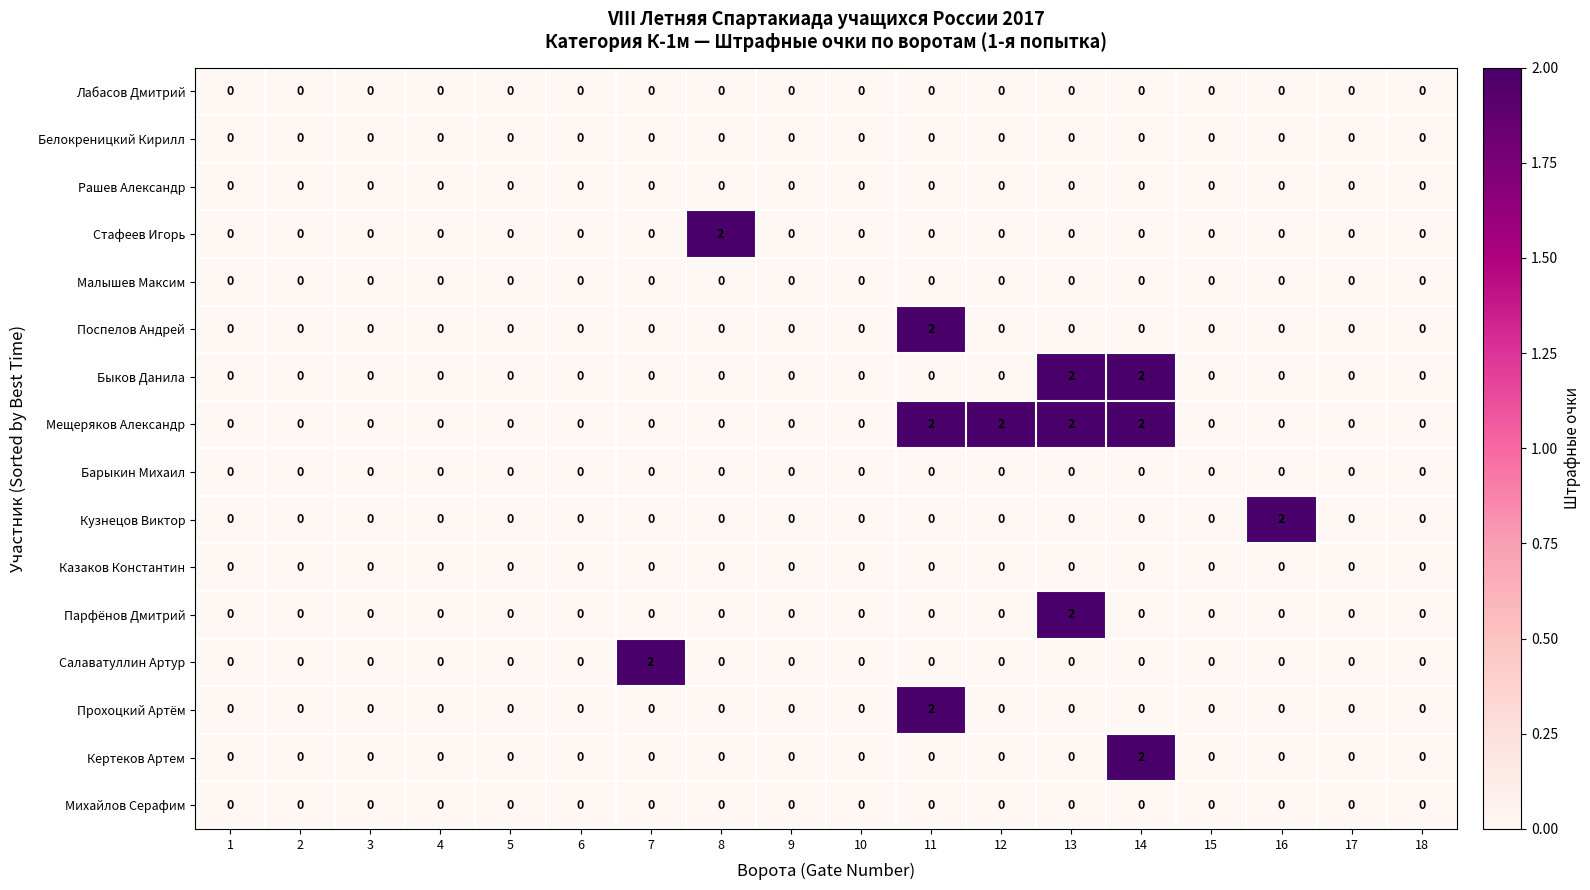

Which series has the largest total across all categories?

Мещеряков Александр